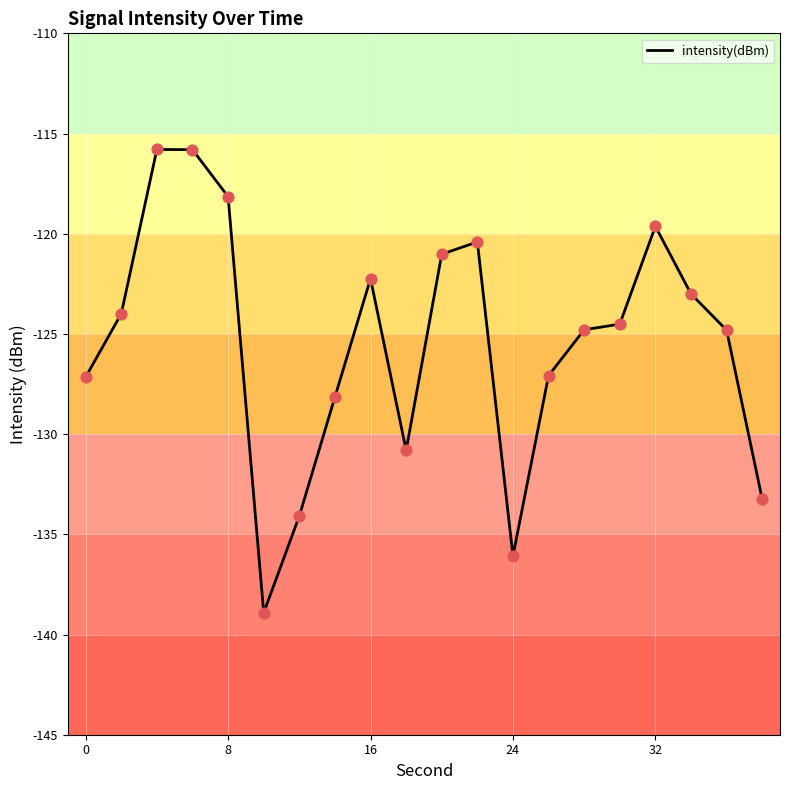

What is the difference between the maximum and minimum values?

23.1